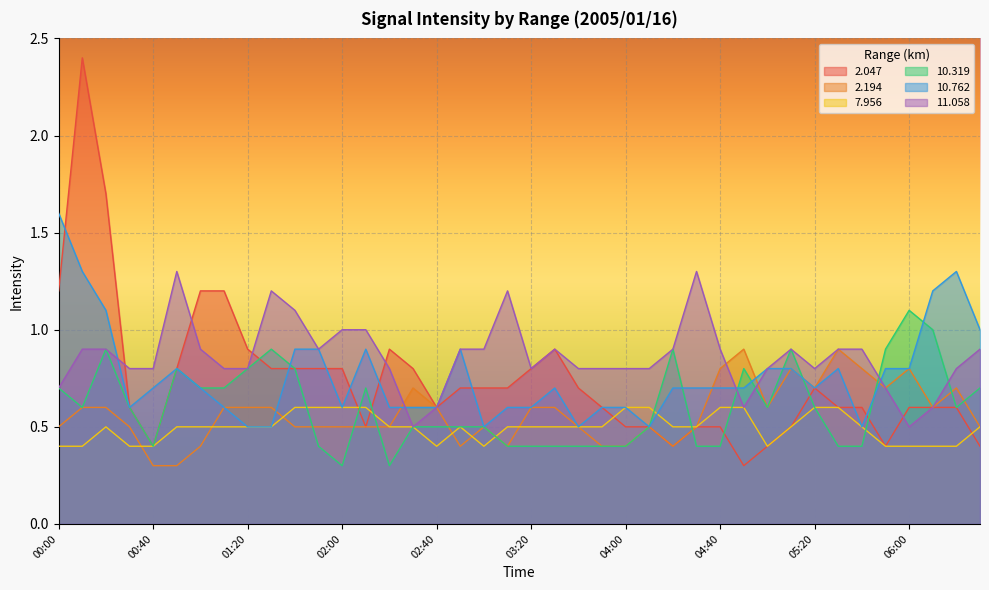

Is the value of 2.047 at 01:30 greater than the value of 10.319 at 01:10?

Yes